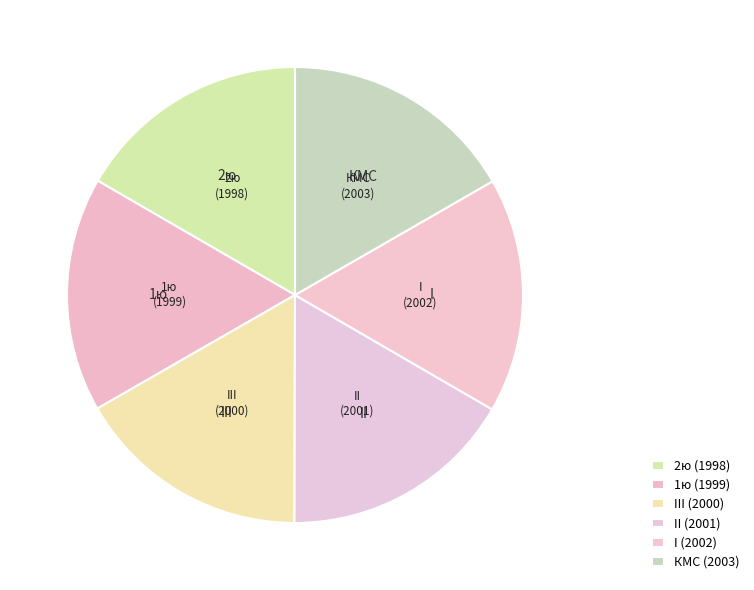

How many segments does this pie chart have?

6